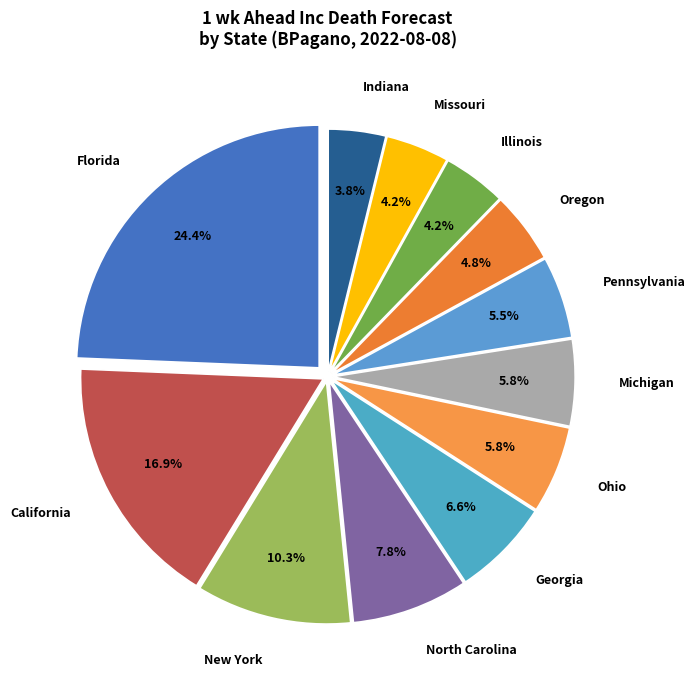

Is the sum of New York and Indiana greater than half?

No